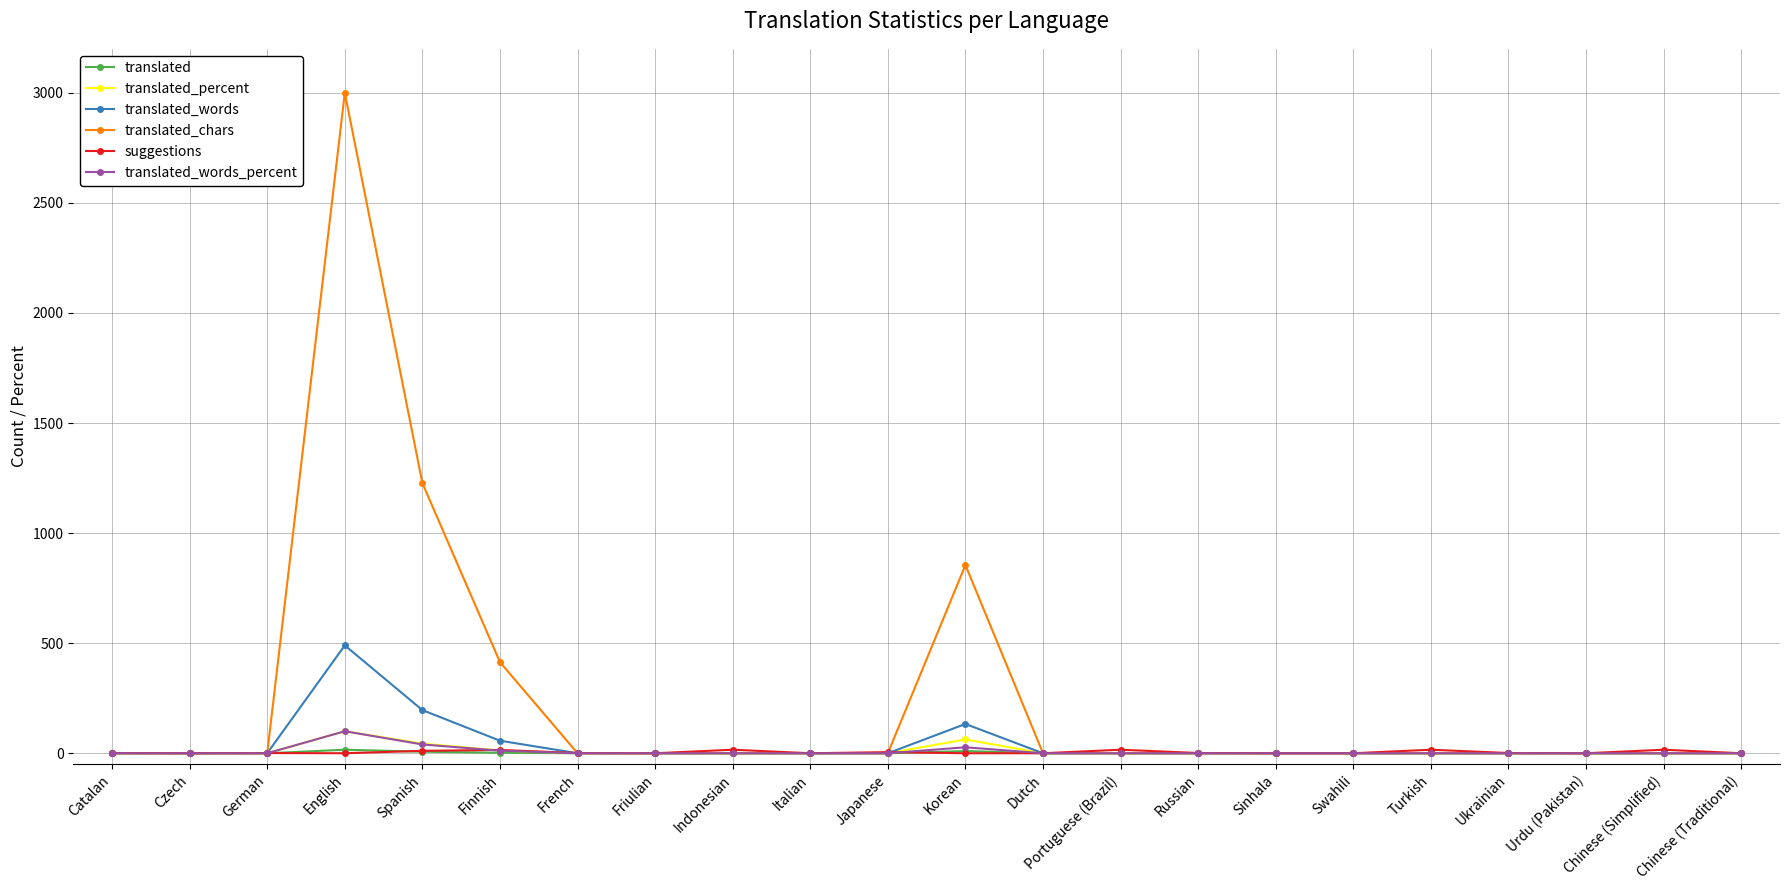

Where is translated_chars nearest to the value 1500?

Spanish